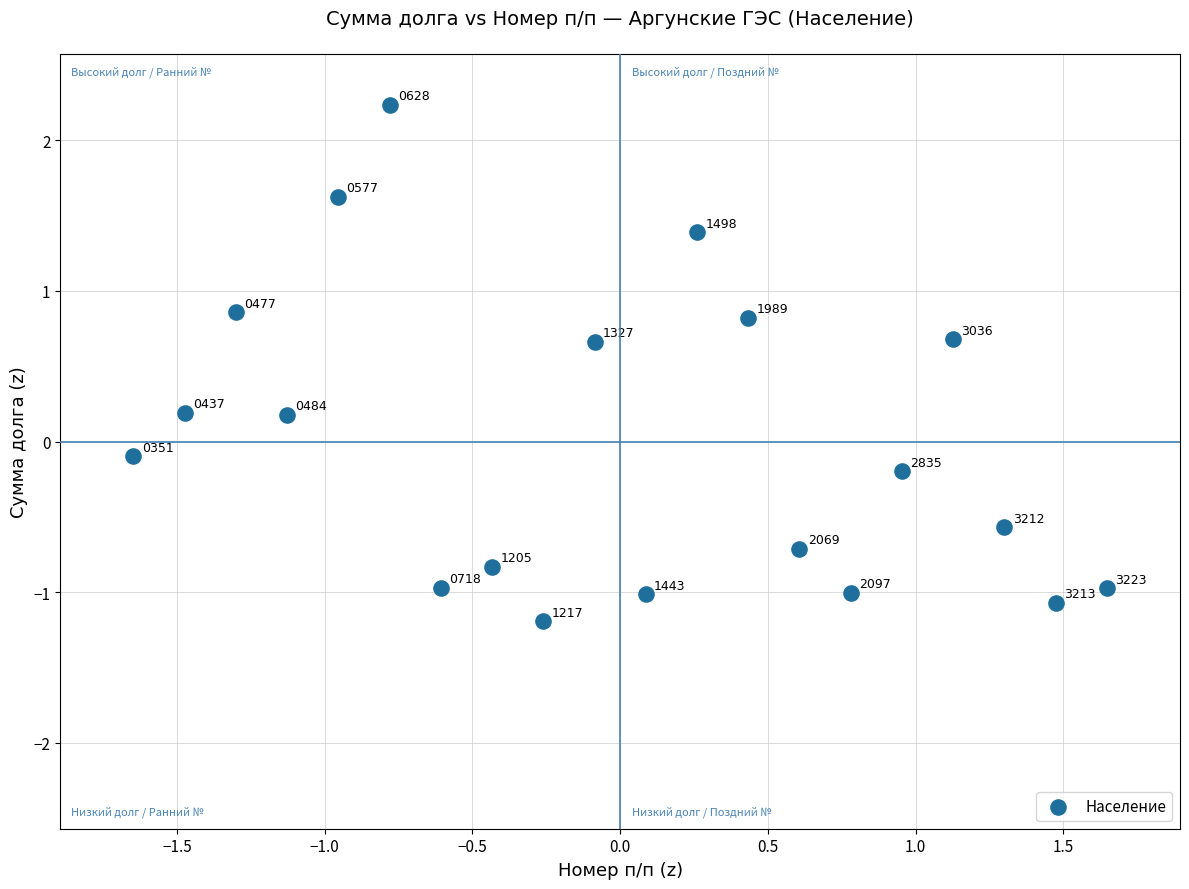

What is the range of X values (max minus min)?

3.3